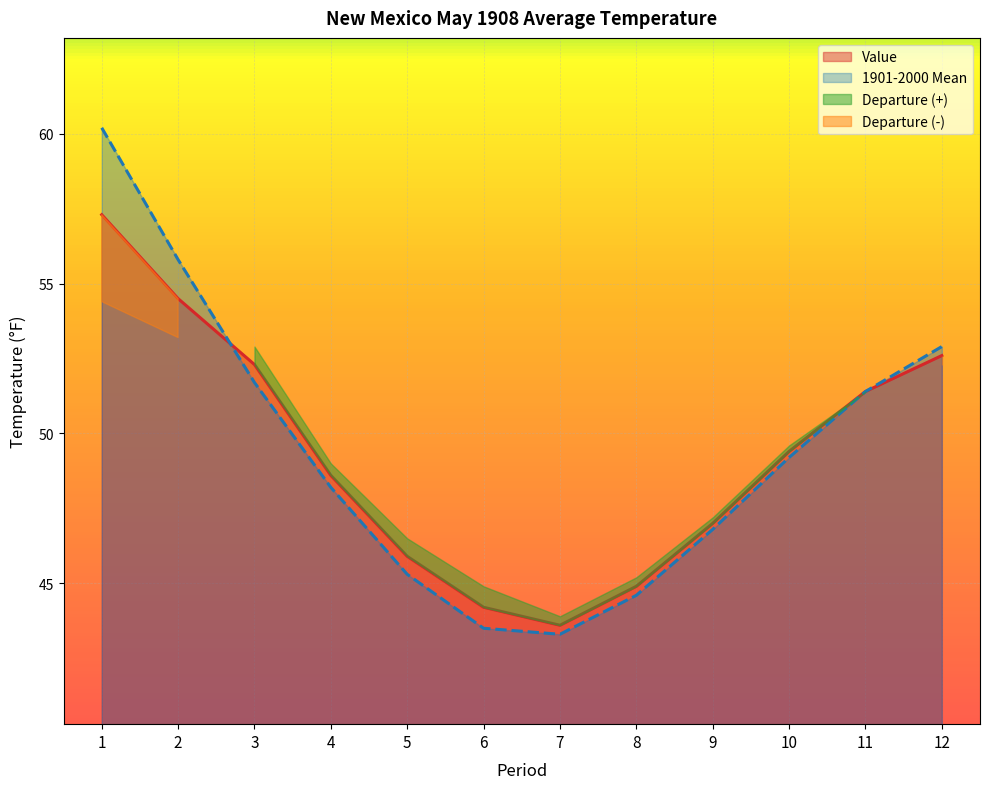

How many lines are shown in the chart?

2